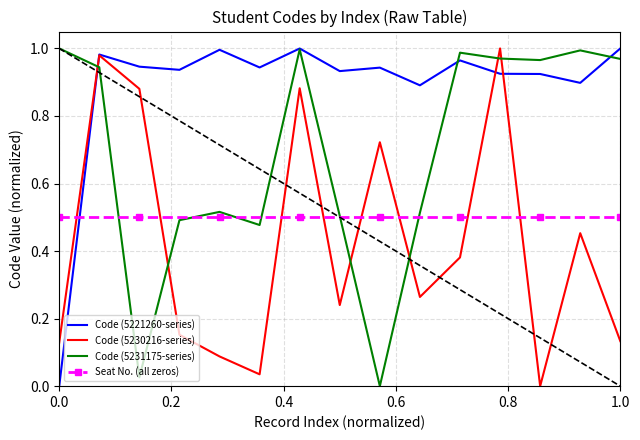

In Code (5231175-series), how many points are lower than both neighbors (excluding endpoints)?

4